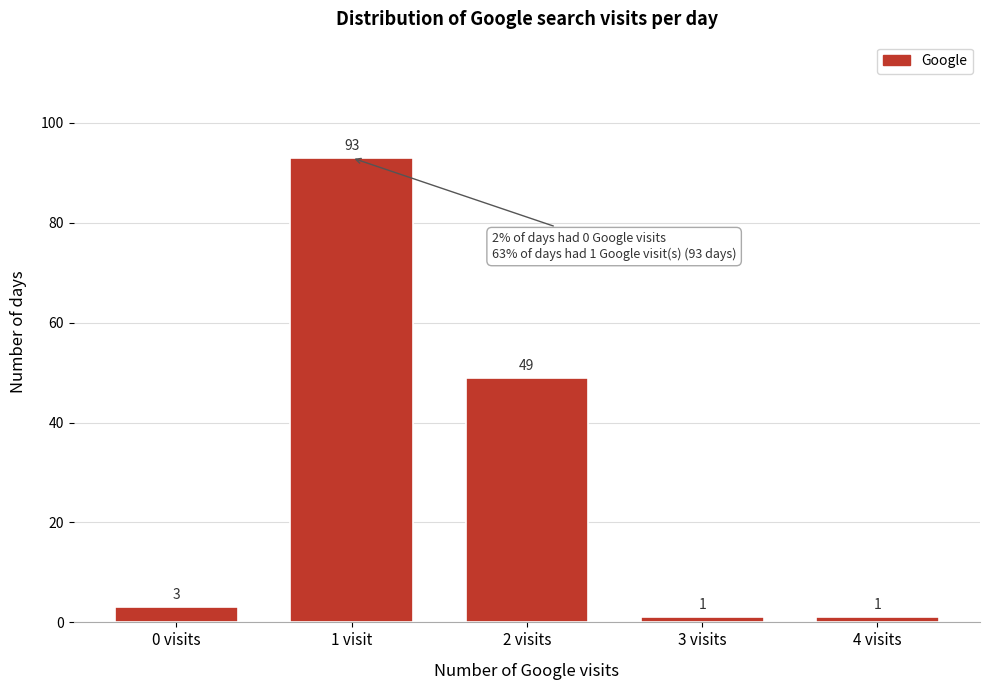

Reading left to right, list all the values displayed in this chart.

0 visits=3	1 visit=93	2 visits=49	3 visits=1	4 visits=1